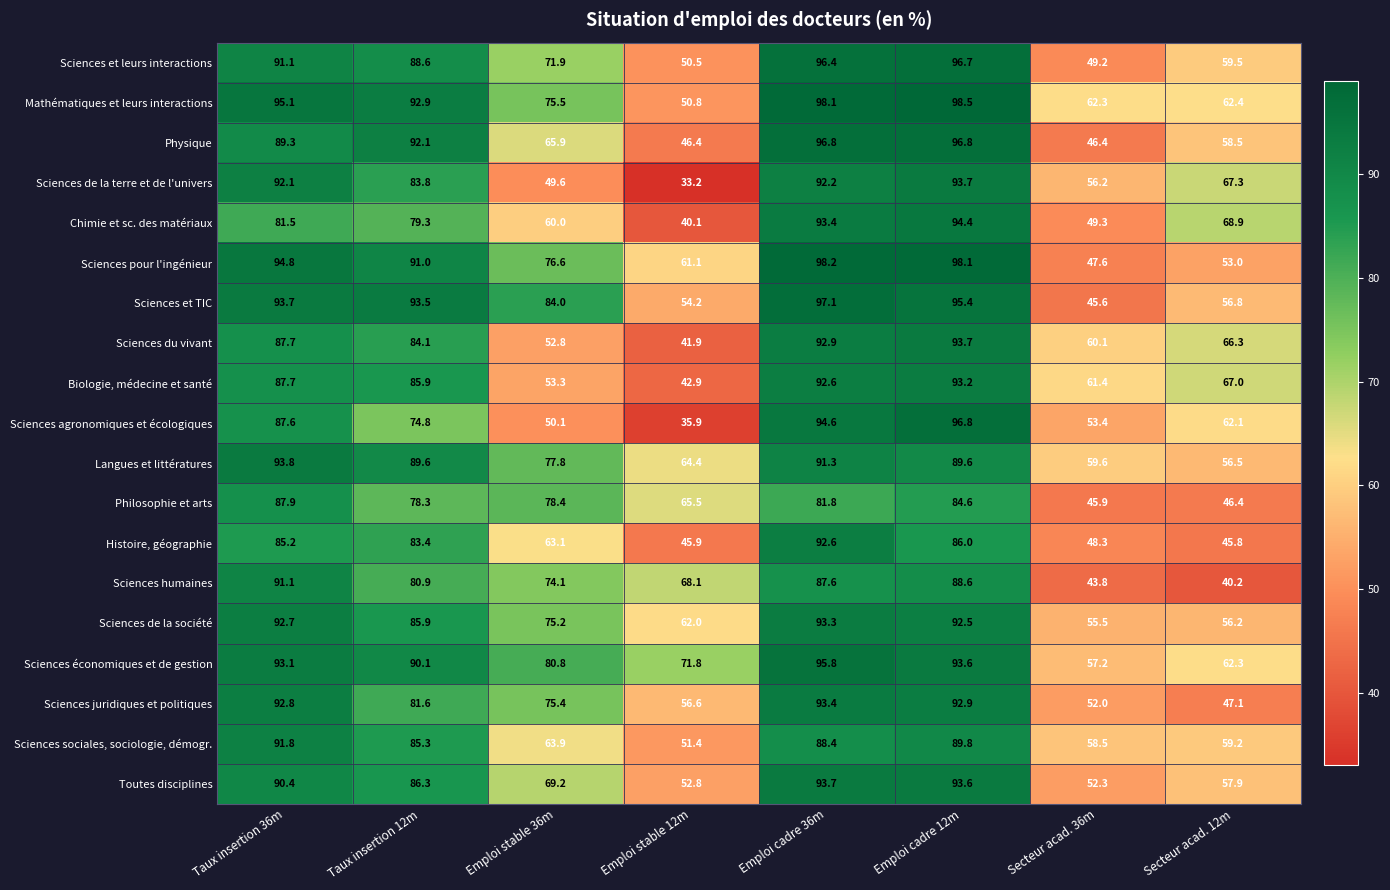

Which series has the largest total across all categories?

Sciences économiques et de gestion